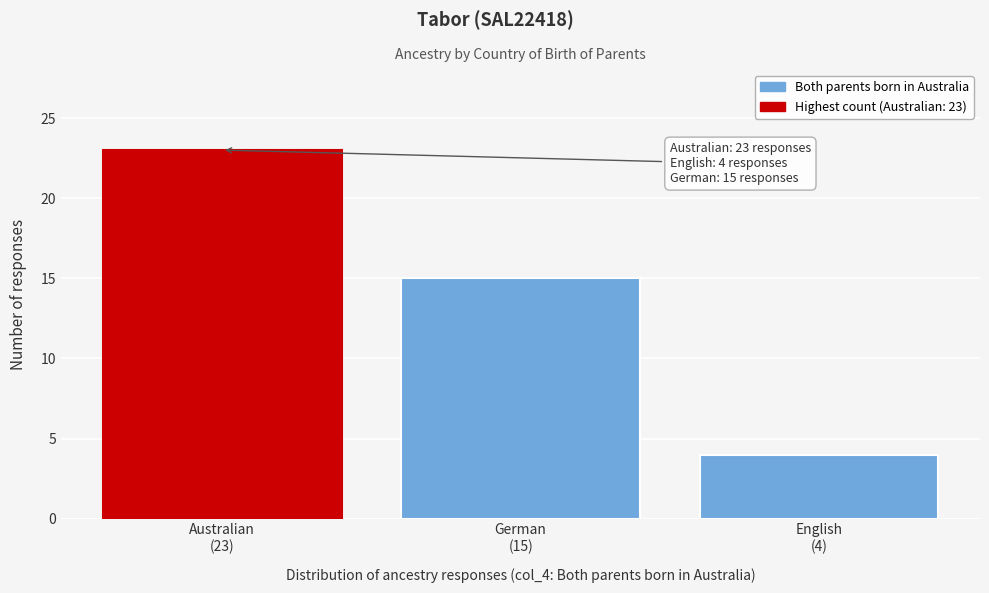

Reading right to left, what are all the values shown in this chart?

4	15	23